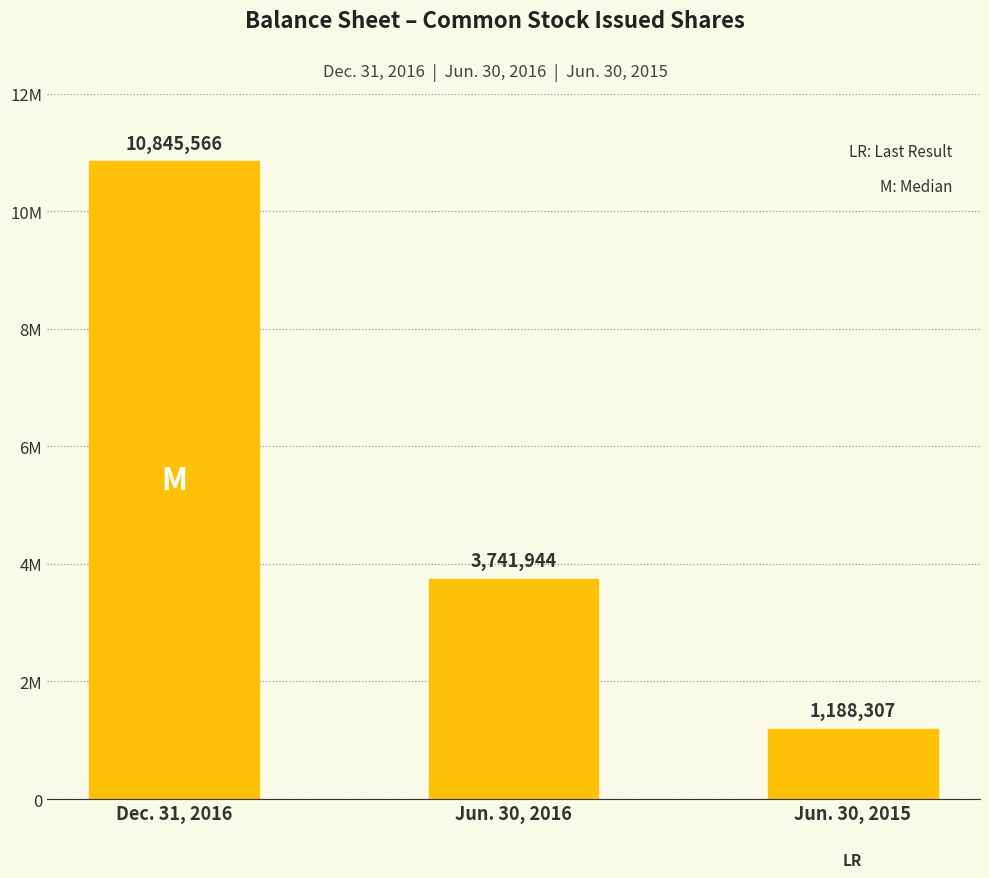

Reading left to right, transcribe all the data shown in this chart.

Dec. 31, 2016=10845566	Jun. 30, 2016=3741944	Jun. 30, 2015=1188307